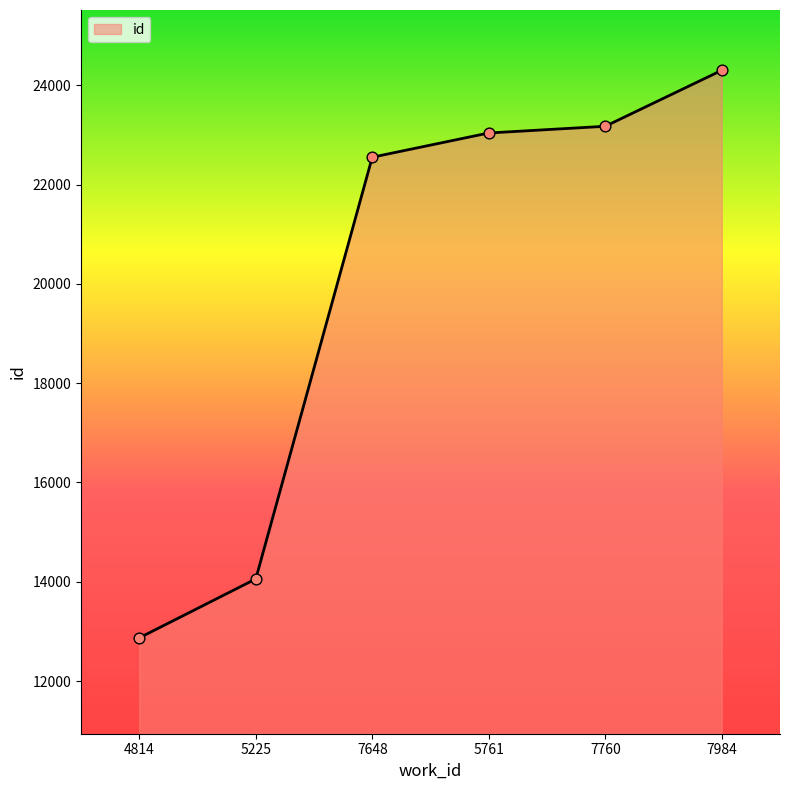

What is the change in value from 7648 to 7760?

+623